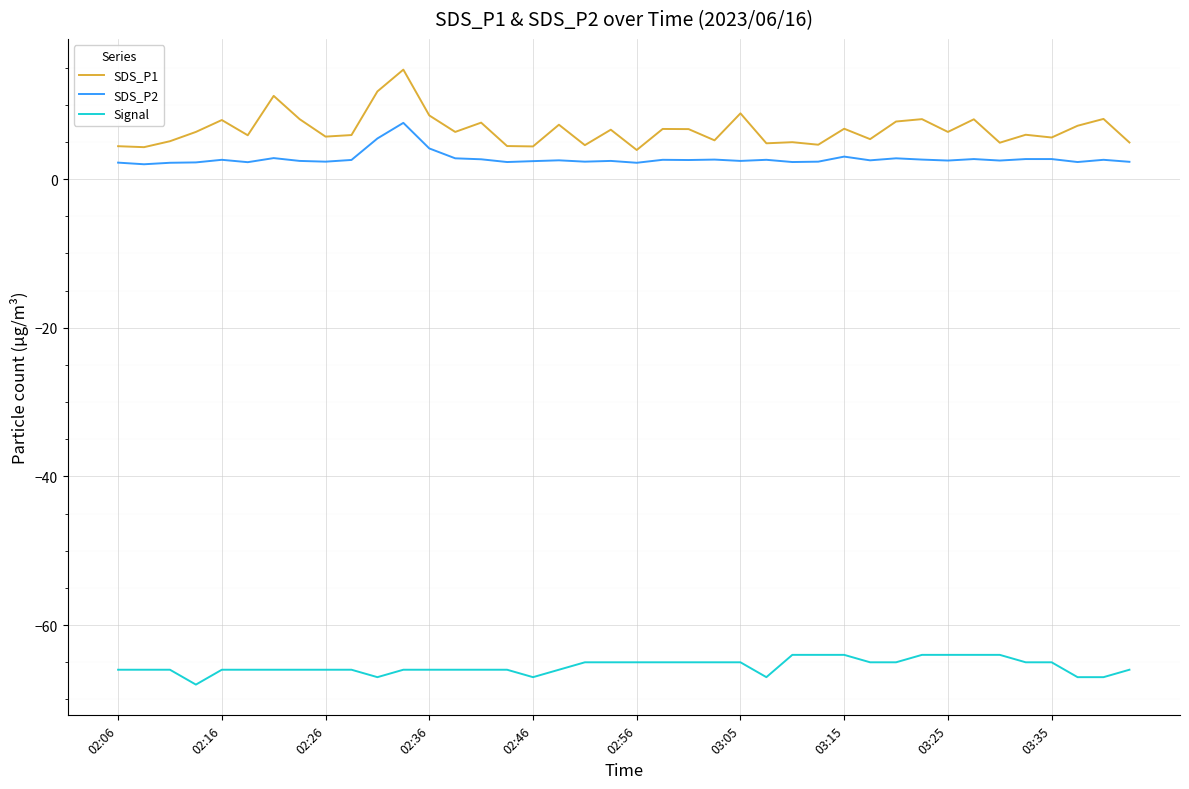

List the series in order of their peak value, highest first.

SDS_P1, SDS_P2, Signal